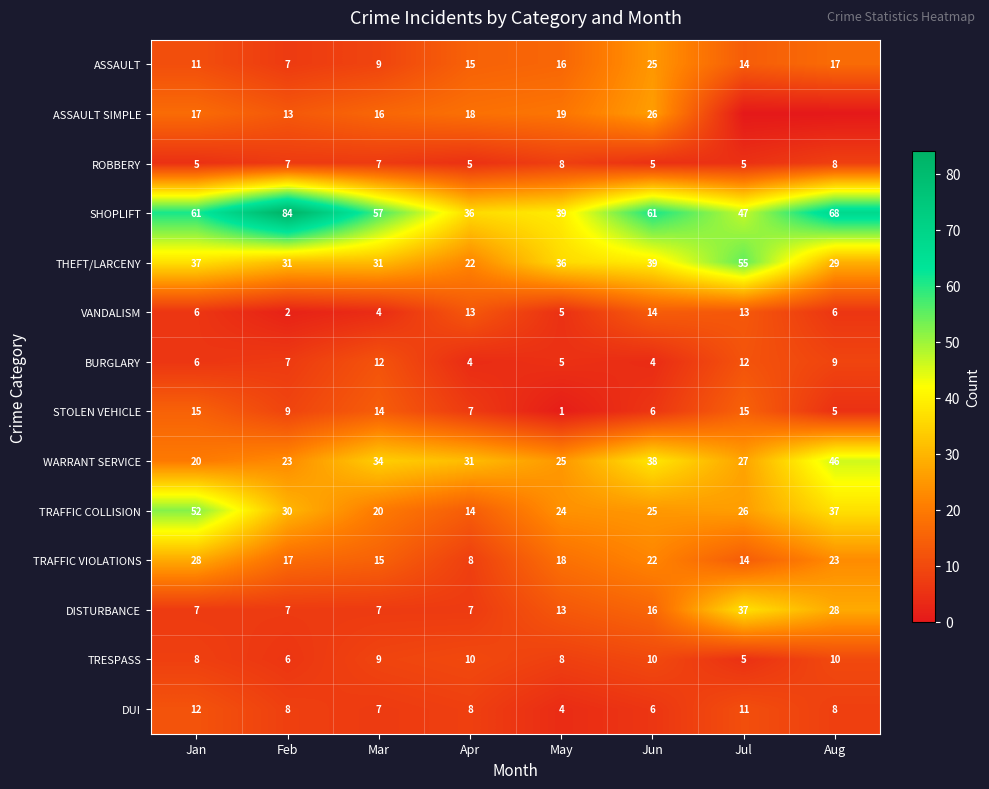

The ASSAULT SIMPLE series shows 6 at Apr. True or false?

False